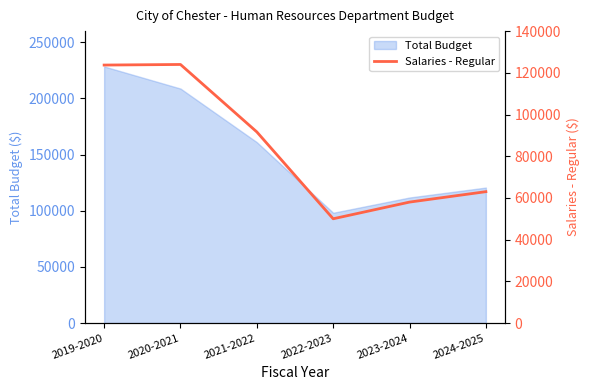

What is the lowest value of the Total Budget series?

98200.0